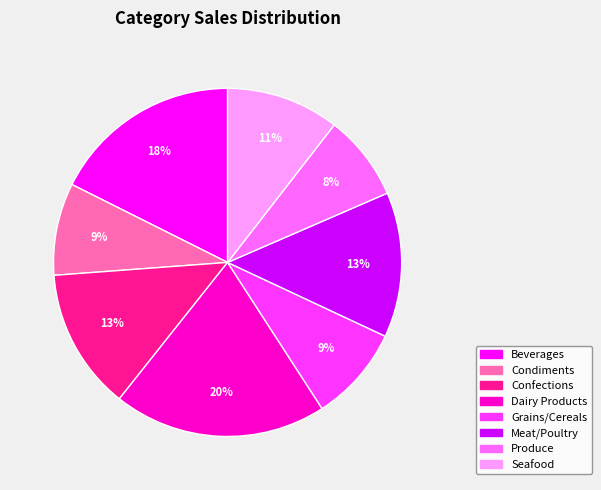

Which has a higher value, Produce or Meat/Poultry?

Meat/Poultry